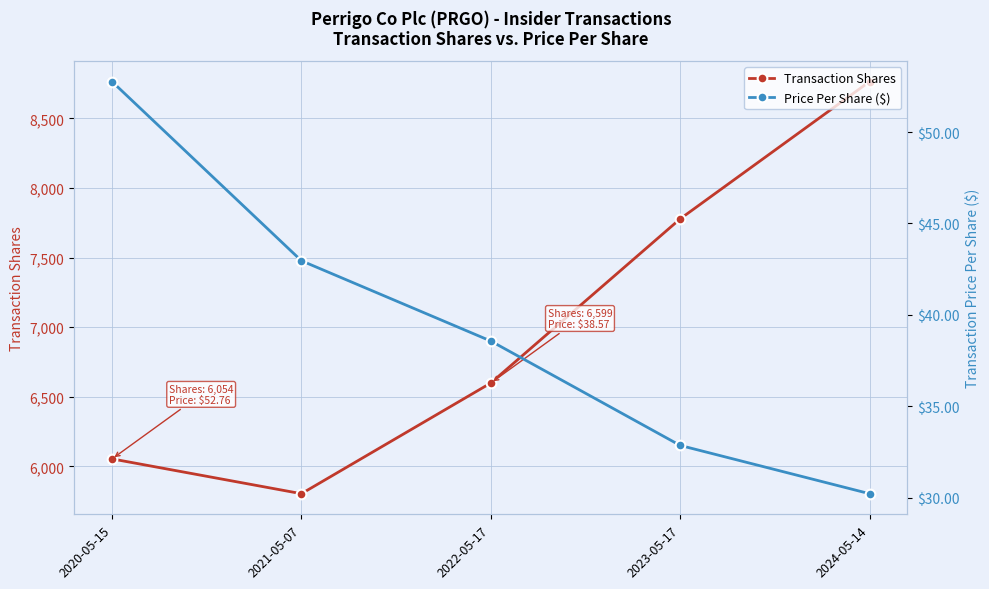

In Transaction Shares, how many points are lower than both neighbors (excluding endpoints)?

1